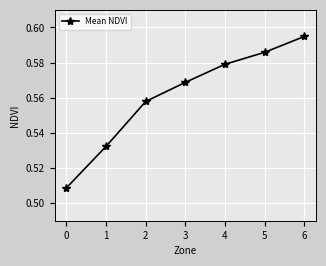

What is the change in value from 0 to 5?

+0.1